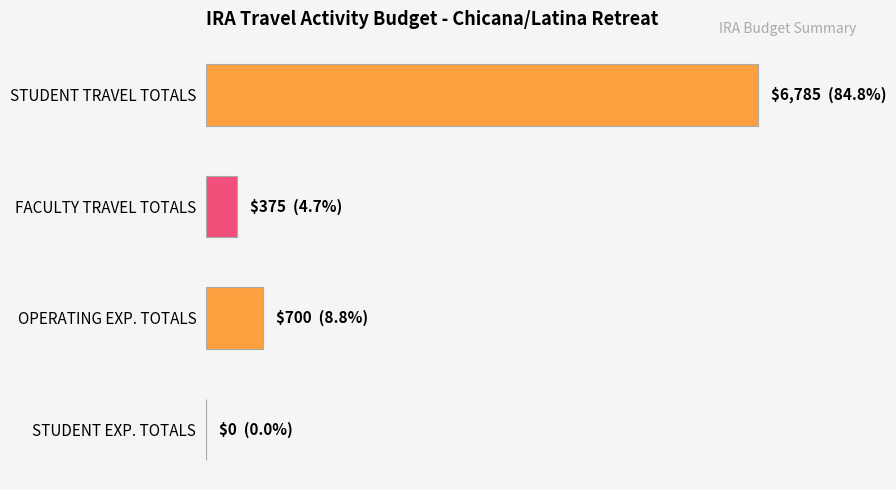

What is the sum of all values?

7860